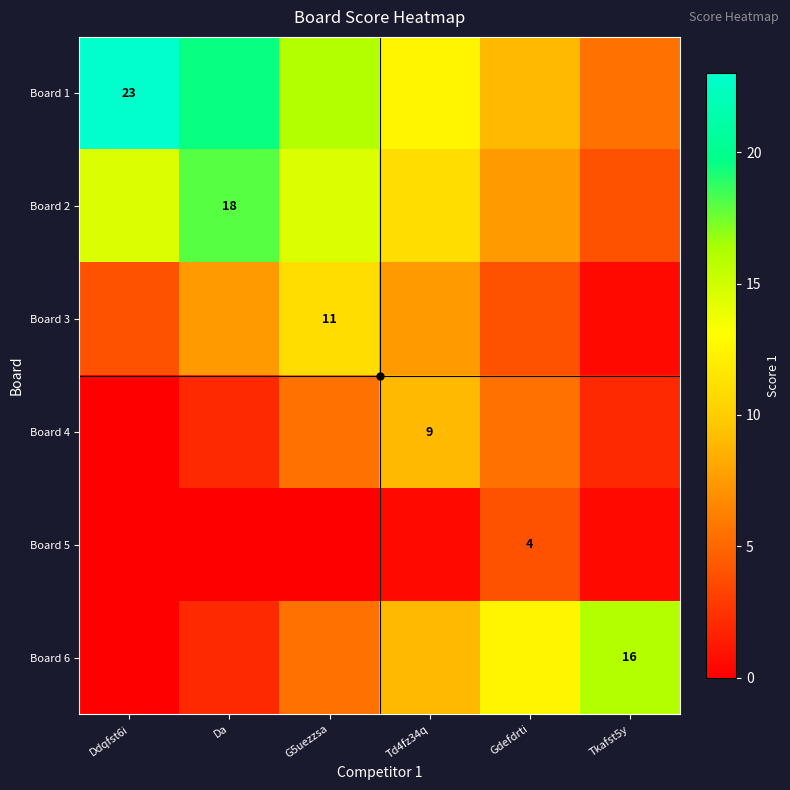

The value of Board 5 at Gdefdrti is 5.8. True or false?

False